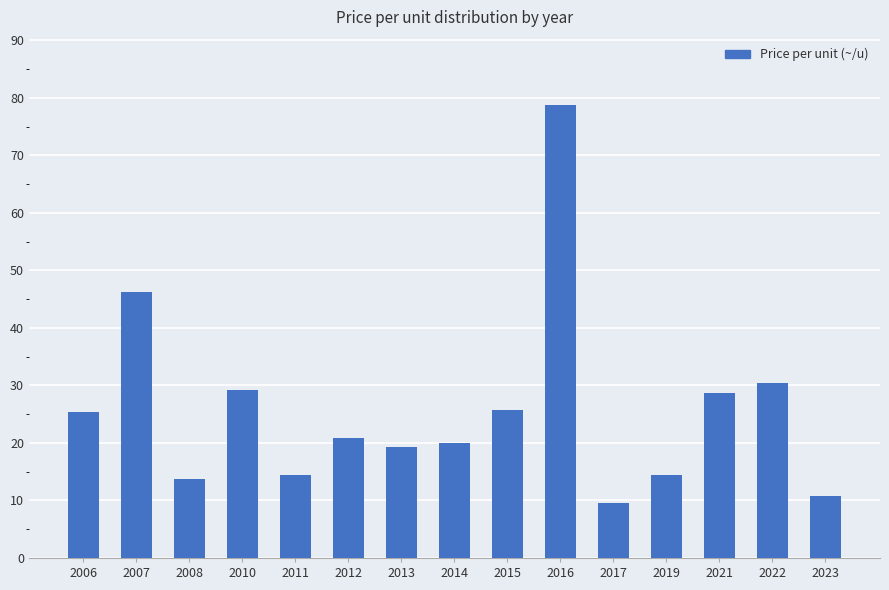

Count the number of data series in this chart.

1